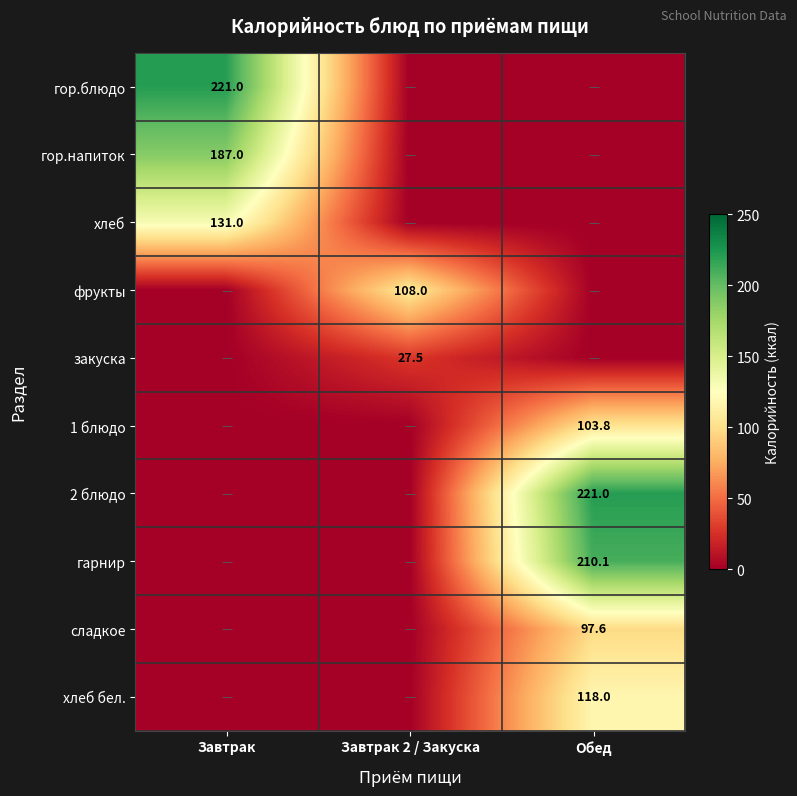

True or false: 2 блюдо has a value of -87.5 at Завтрак 2 / Закуска.

False